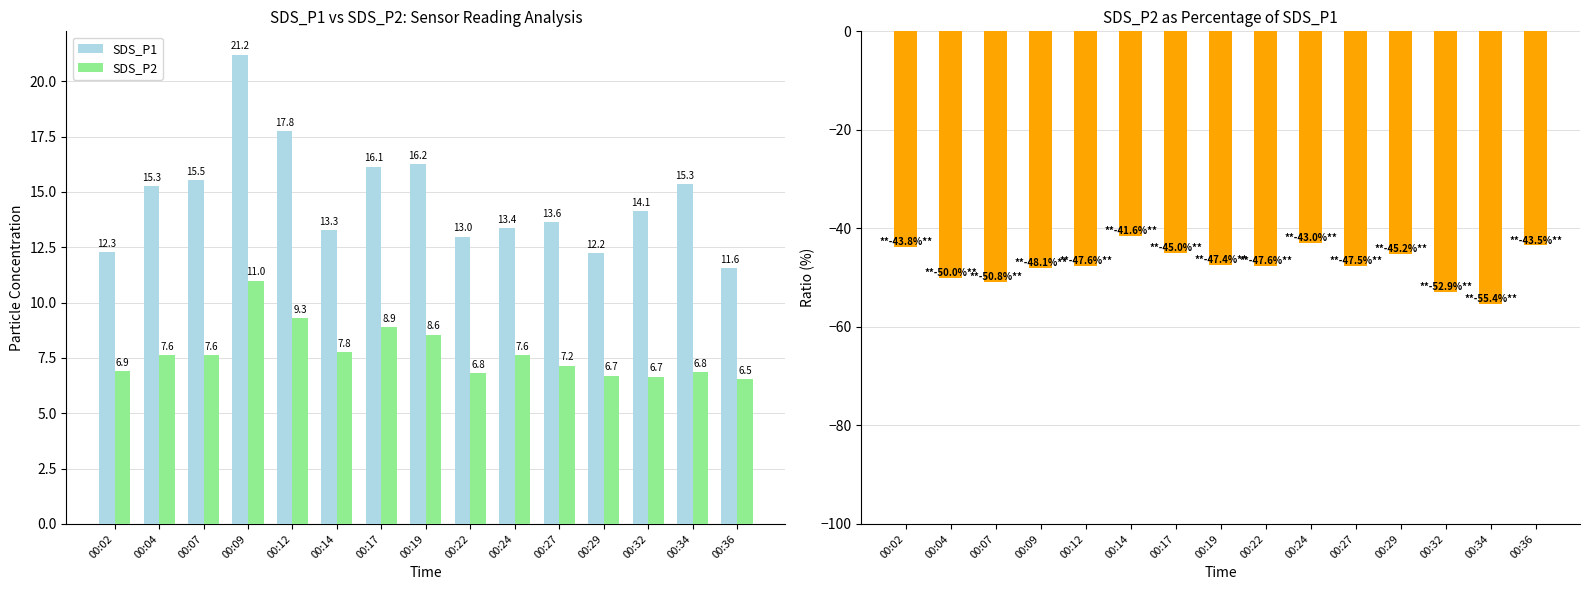

What is the sum of all SDS_P2 values?

116.0